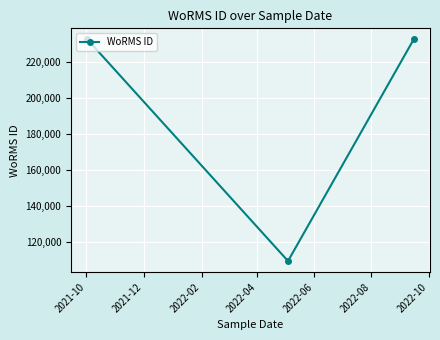

Reading left to right, extract all data points from this chart.

232785	109475	232785